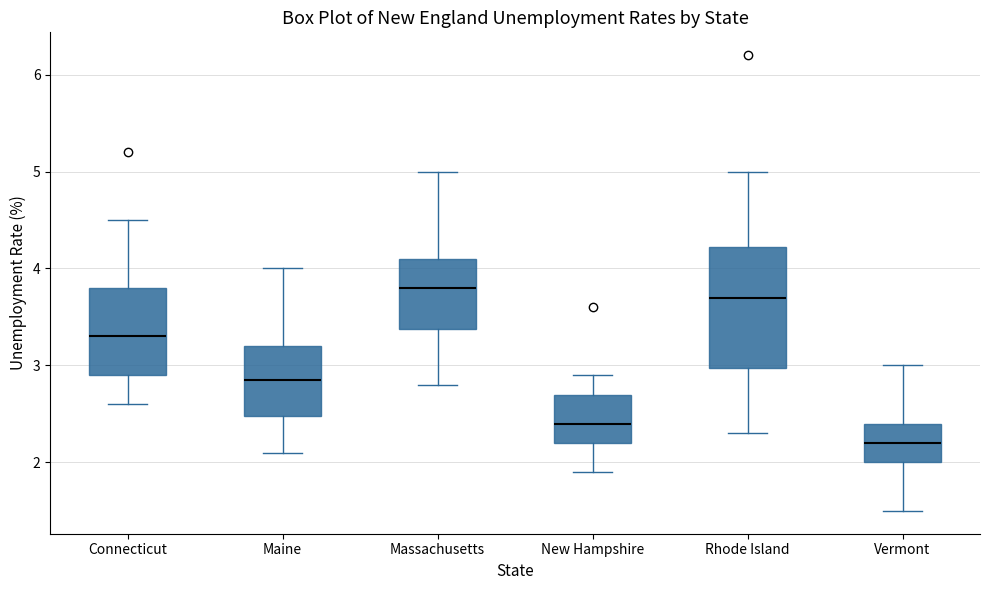

Reading left to right, read every box against the y-axis: the position of its median line, the range the box covers, and the ends of its whiskers. The values are not printed on the chart, so give them approximately, as read against the axis.

Connecticut: median 3.3, box 2.9 to 3.8, whiskers 2.6 to 4.5
Maine: median 2.9, box 2.5 to 3.2, whiskers 2.1 to 4.0
Massachusetts: median 3.8, box 3.4 to 4.1, whiskers 2.8 to 5.0
New Hampshire: median 2.4, box 2.2 to 2.7, whiskers 1.9 to 2.9
Rhode Island: median 3.7, box 3.0 to 4.2, whiskers 2.3 to 5.0
Vermont: median 2.2, box 2.0 to 2.4, whiskers 1.5 to 3.0